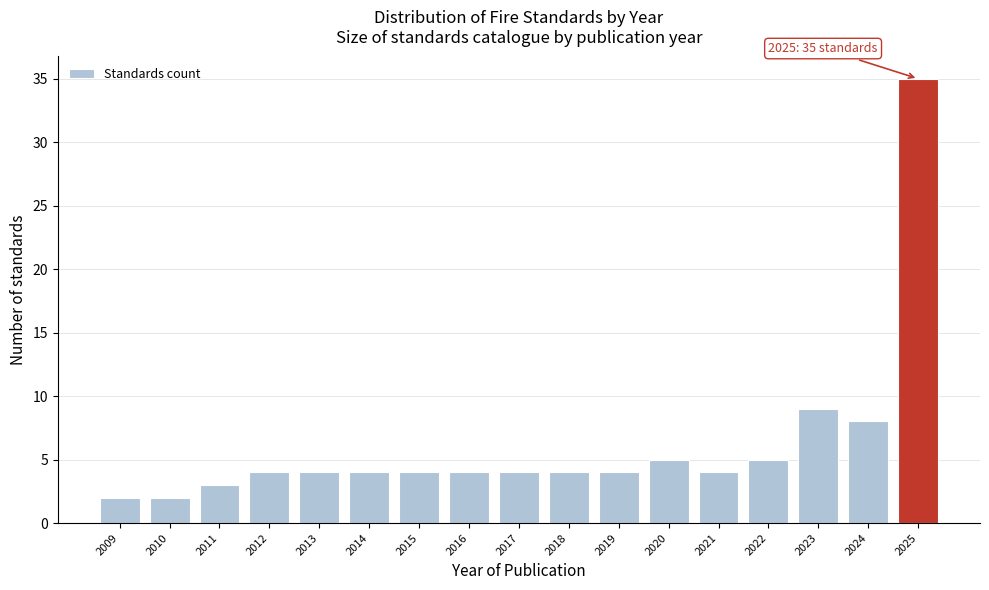

Reading left to right, what are all the values shown in this chart?

2009=2	2010=2	2011=3	2012=4	2013=4	2014=4	2015=4	2016=4	2017=4	2018=4	2019=4	2020=5	2021=4	2022=5	2023=9	2024=8	2025=35